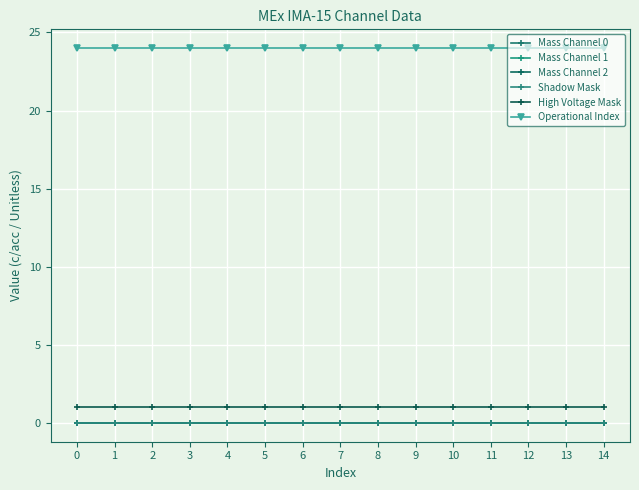

True or false: High Voltage Mask and Mass Channel 2 intersect in this chart.

False